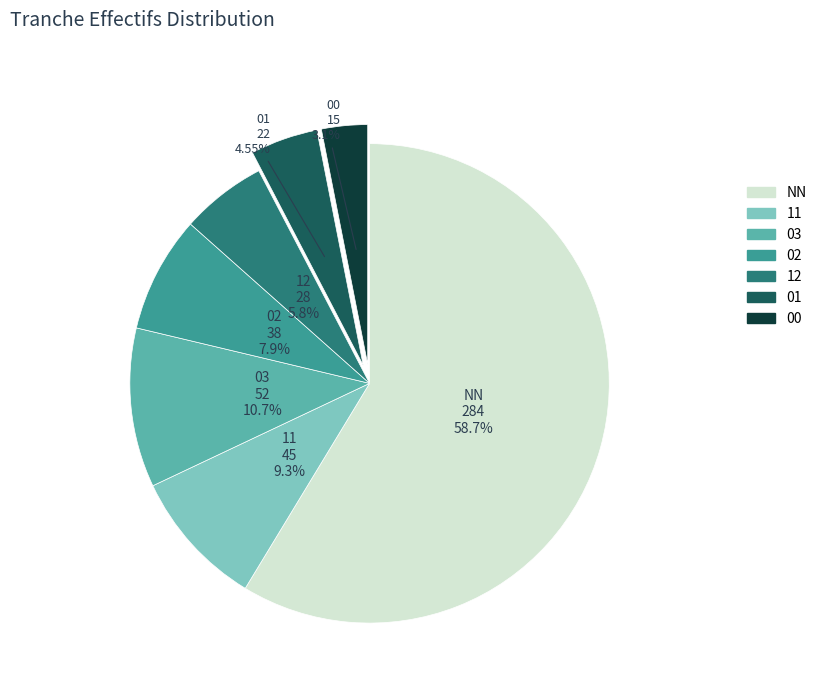

Is there any slice that represents more than half of the pie?

Yes